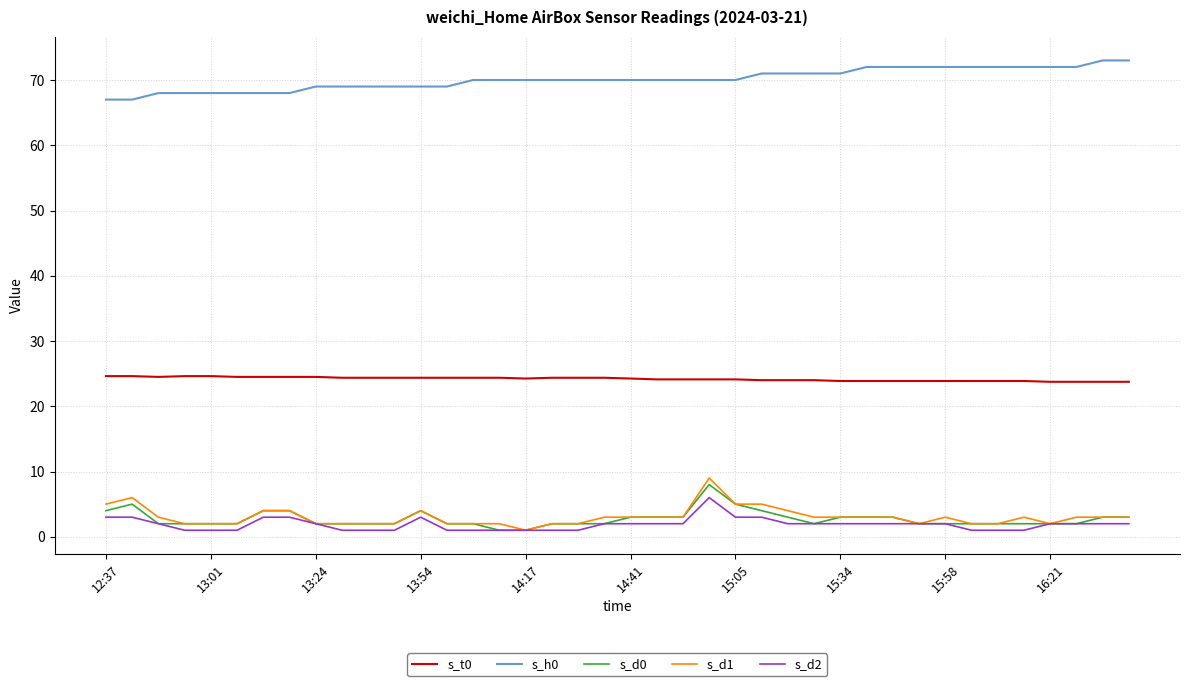

How many series are shown in this chart?

5